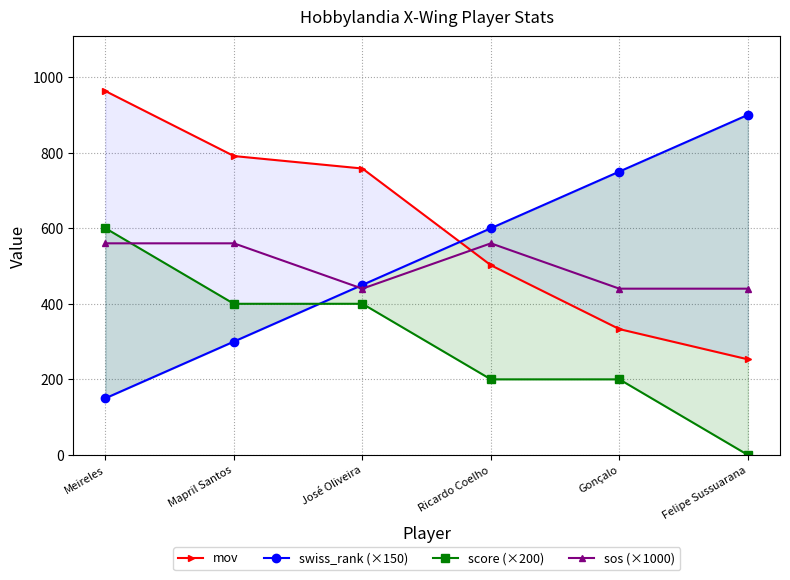

What is the value of the swiss_rank (×150) point at the 1st from the left?

150